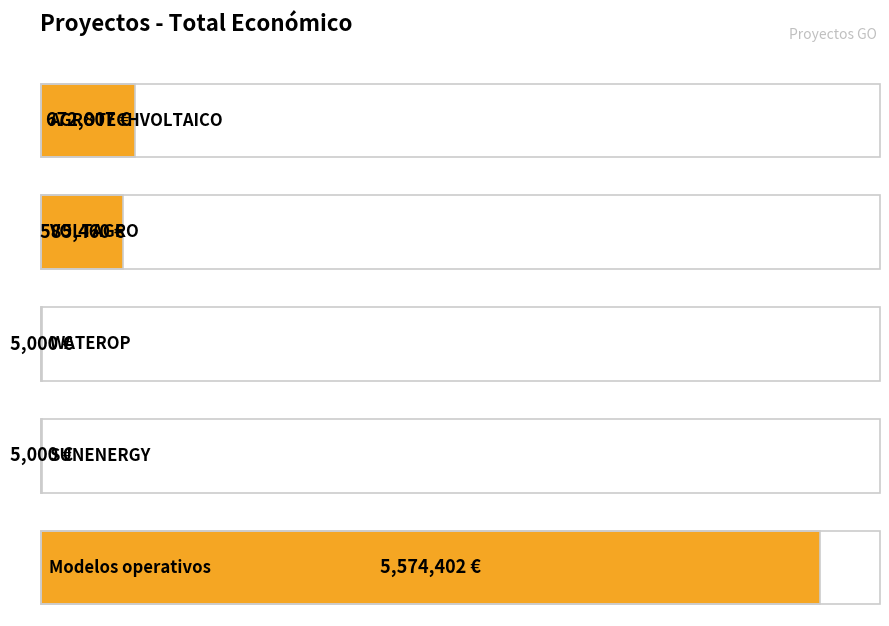

Reading left to right, what are all the values shown in this chart?

672807	585460	5000	5000	5574402